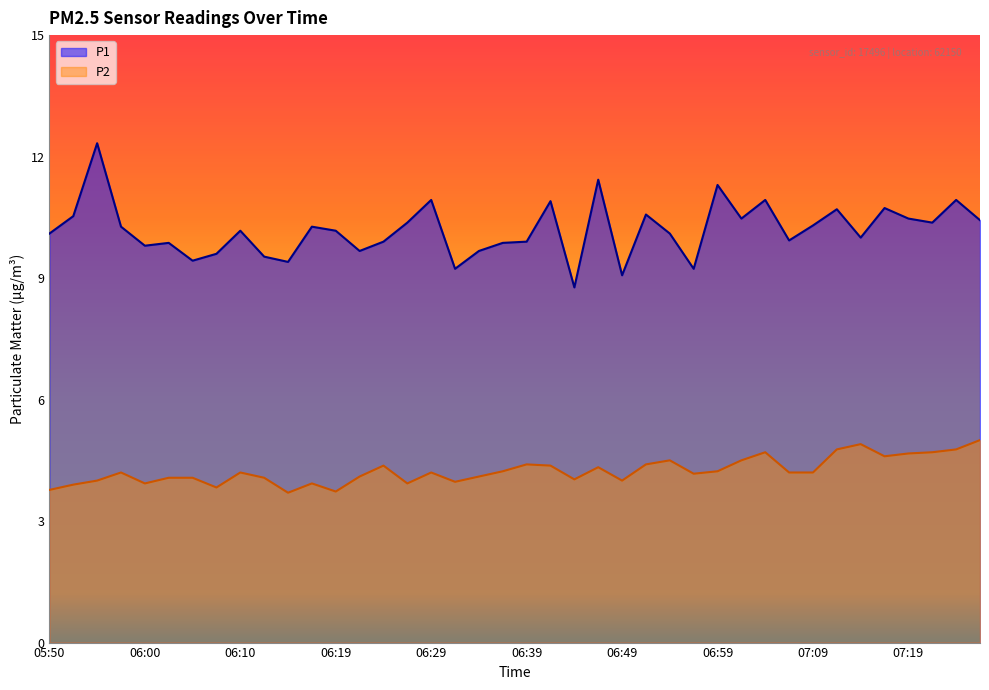

What is the highest value of the P1 series?

12.3